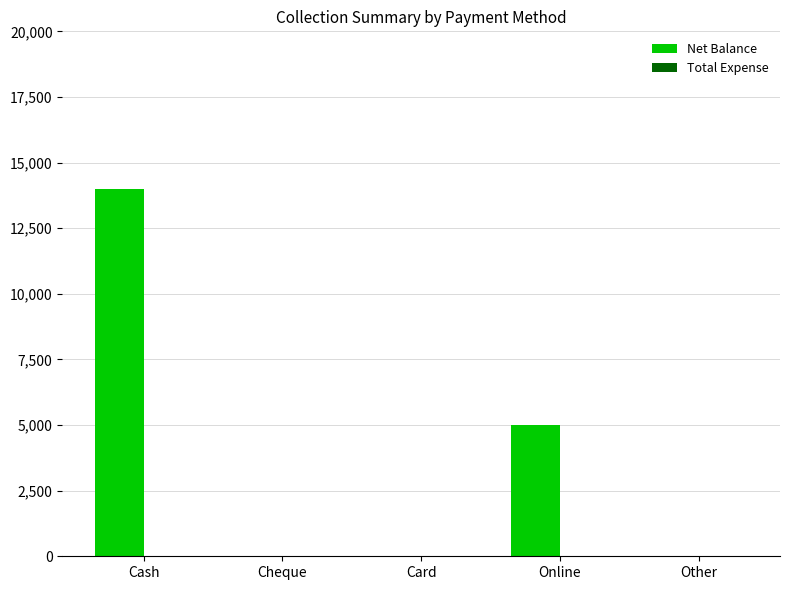

Between Online and Cheque, which is larger?

Online